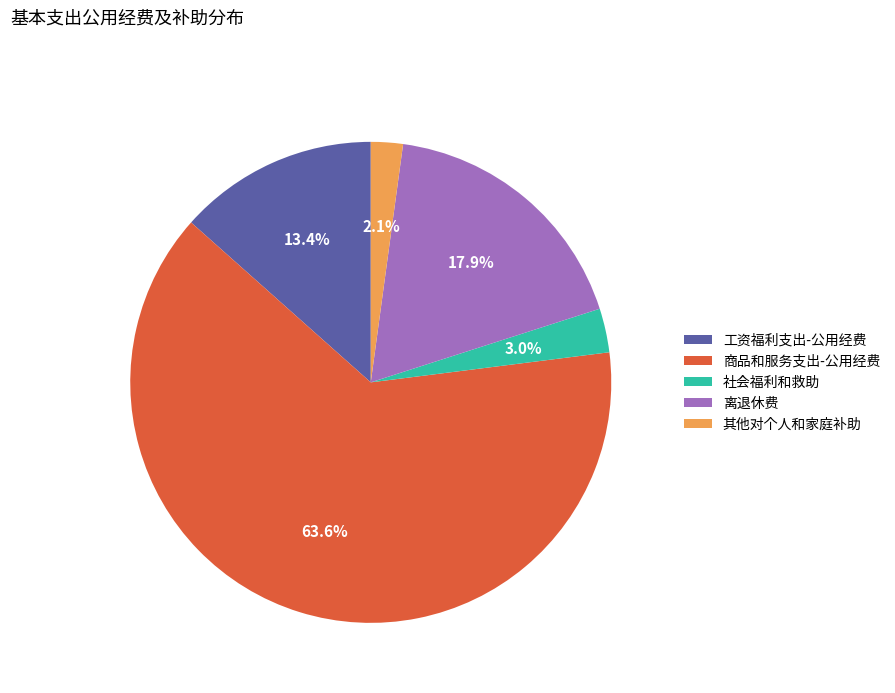

The 工资福利支出-公用经费 slice represents 13% of the pie. True or false?

True